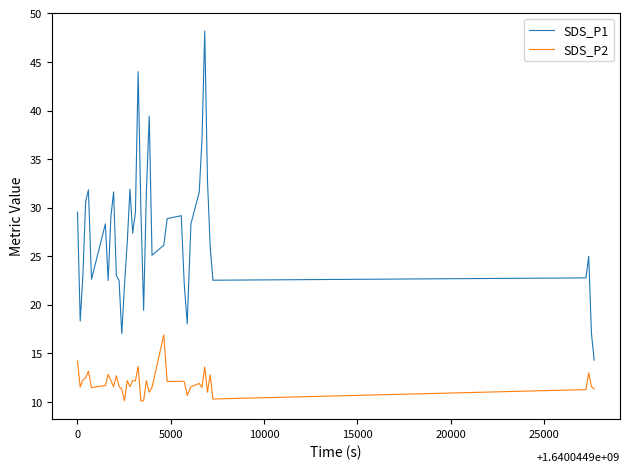

Count the number of categories in the chart.

40